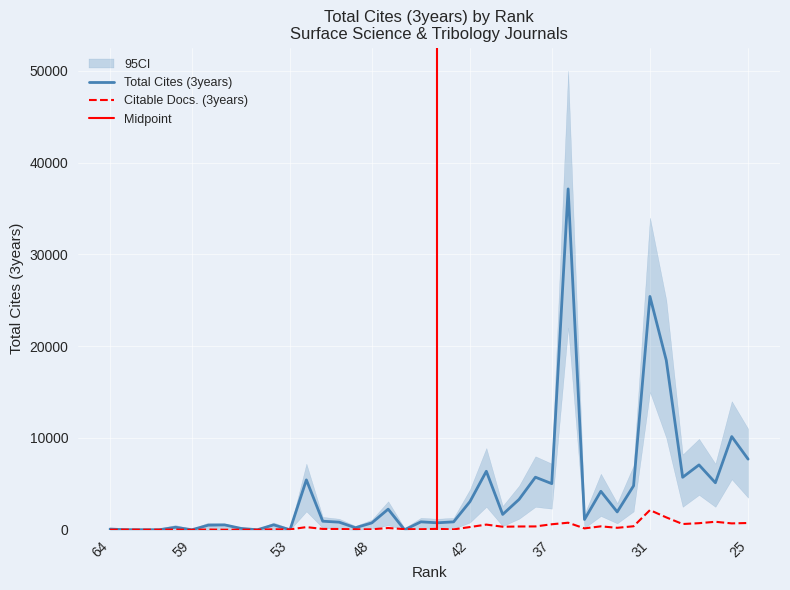

How many lines are shown in the chart?

2